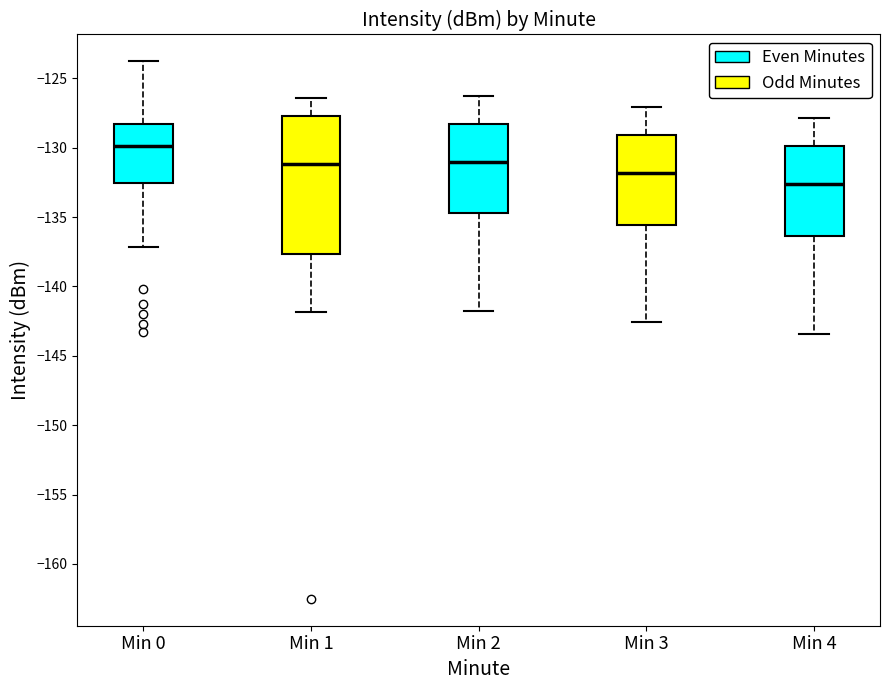

Which box is the tallest, from its lower edge to its upper edge?

Min 1